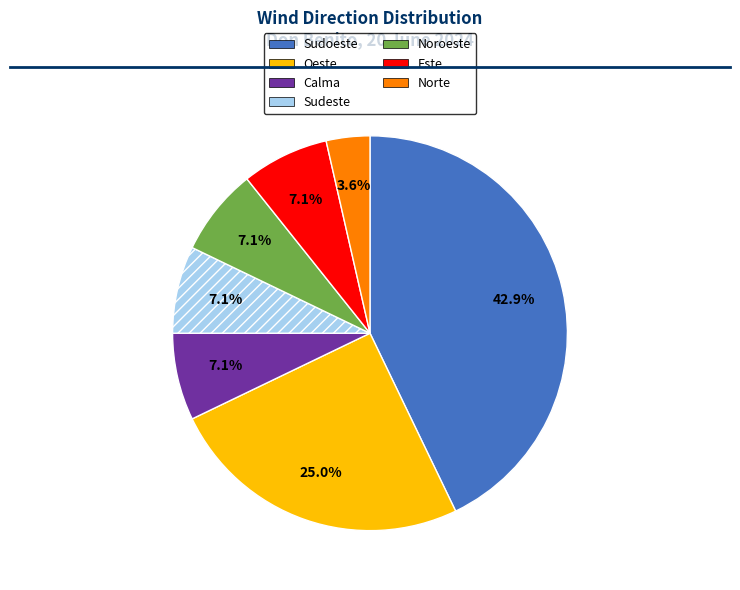

Is there any slice that represents more than half of the pie?

No